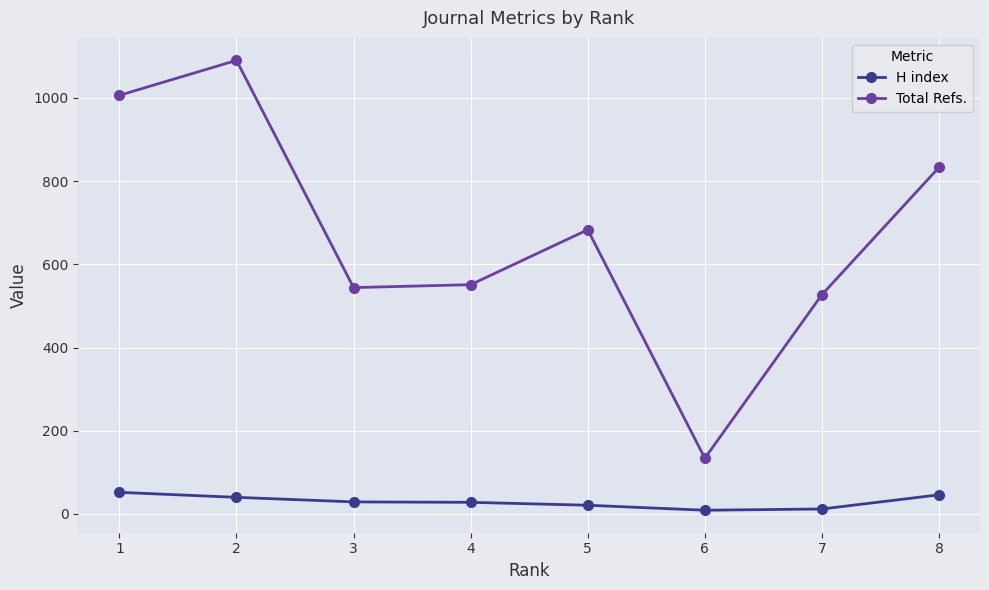

What is the spread (max minus min) of values at 4?

523